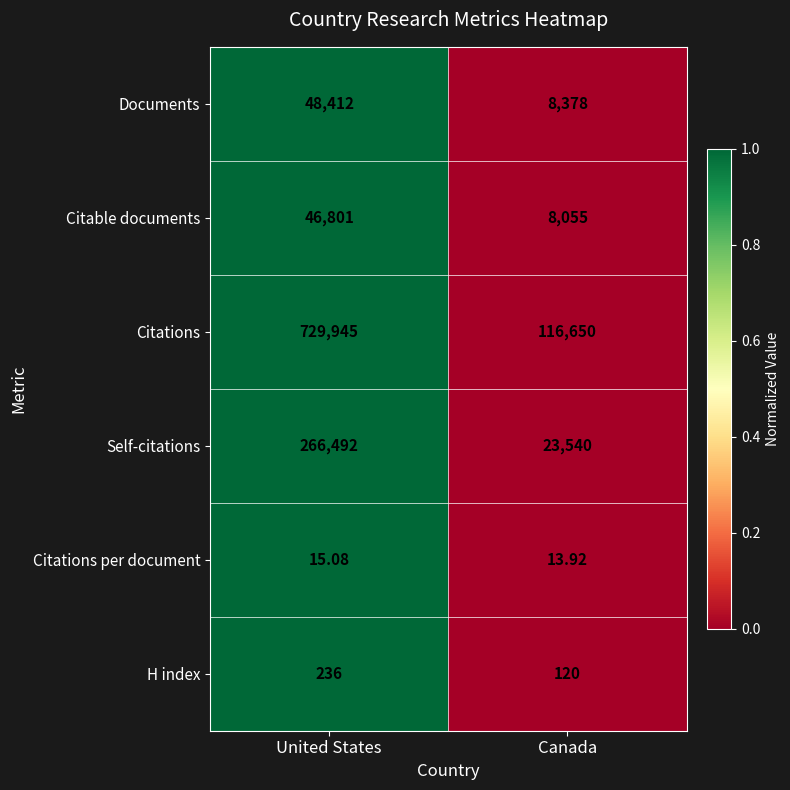

Where does the Citations per document series first go above 15?

United States